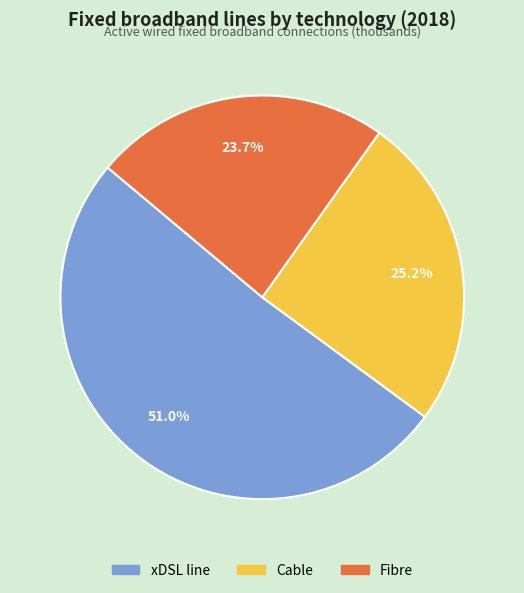

Which category has the smallest portion of the pie?

Fibre